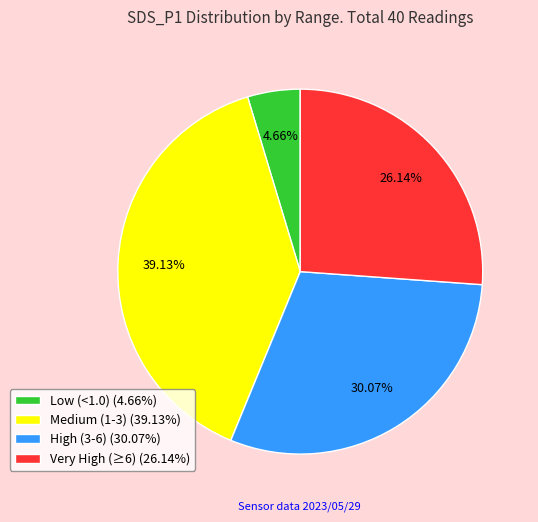

Is High (3-6) (30.07%) the majority of the pie?

No